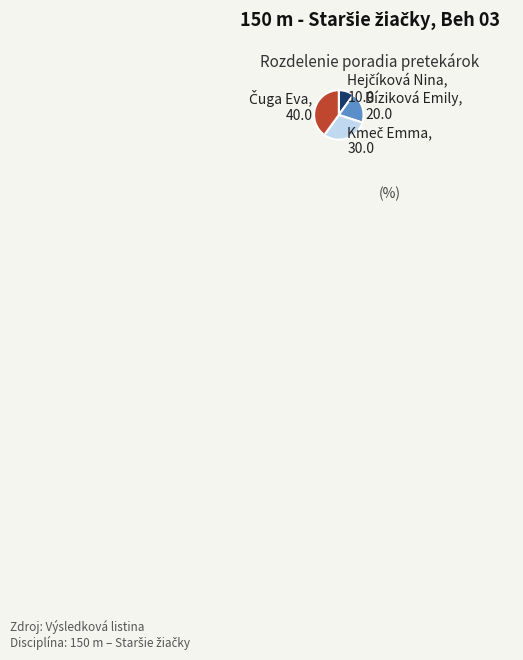

Is there any slice that represents more than half of the pie?

No